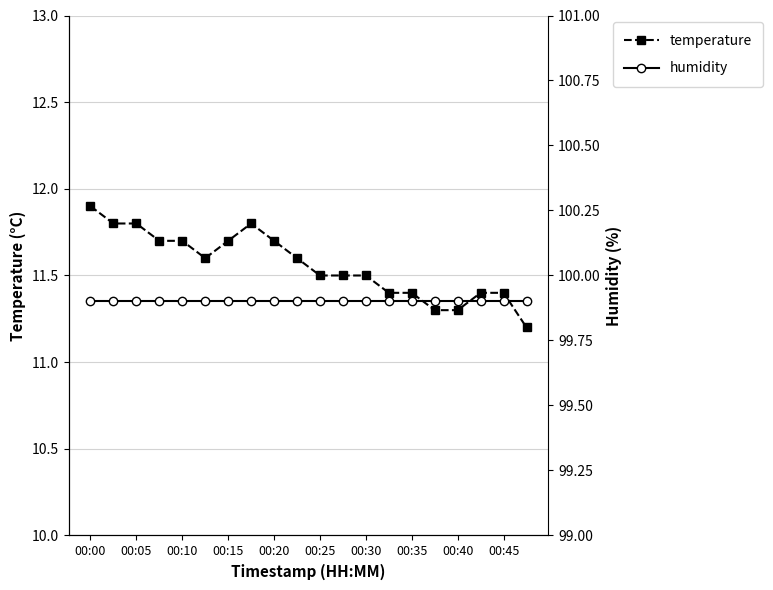

Reading left to right, list all the values displayed in this chart.

temperature: 11.9	11.8	11.8	11.7	11.7	11.6	11.7	11.8	11.7	11.6	11.5	11.5	11.5	11.4	11.4	11.3	11.3	11.4	11.4	11.2
humidity: 99.9	99.9	99.9	99.9	99.9	99.9	99.9	99.9	99.9	99.9	99.9	99.9	99.9	99.9	99.9	99.9	99.9	99.9	99.9	99.9